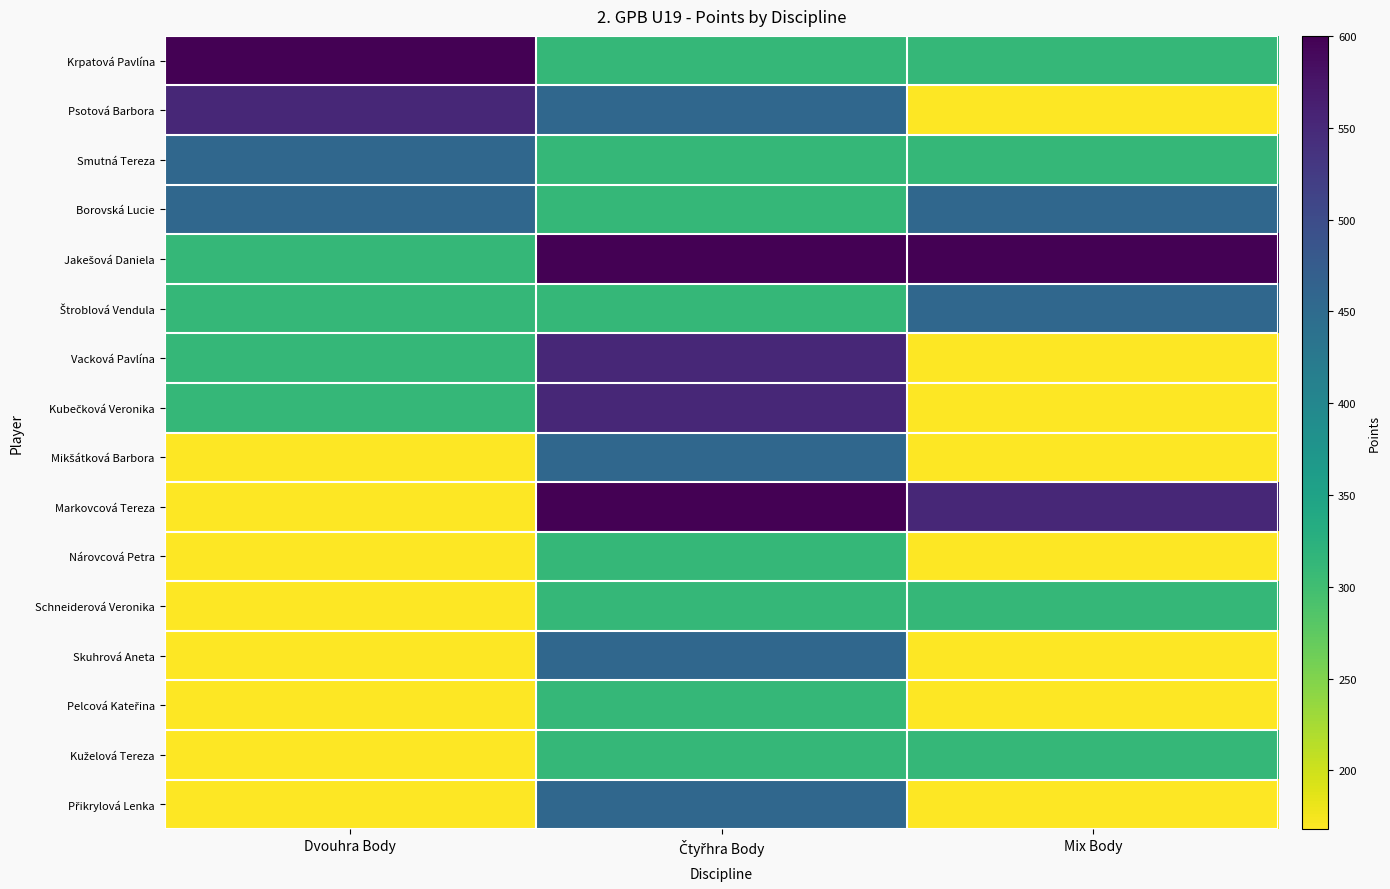

How many data points does each series have?

3